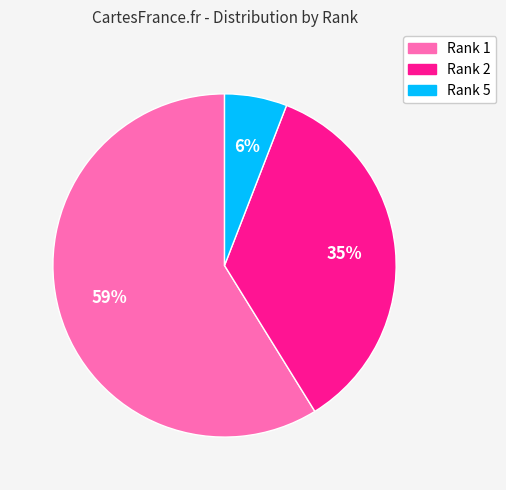

Is there a majority slice in this chart?

Yes